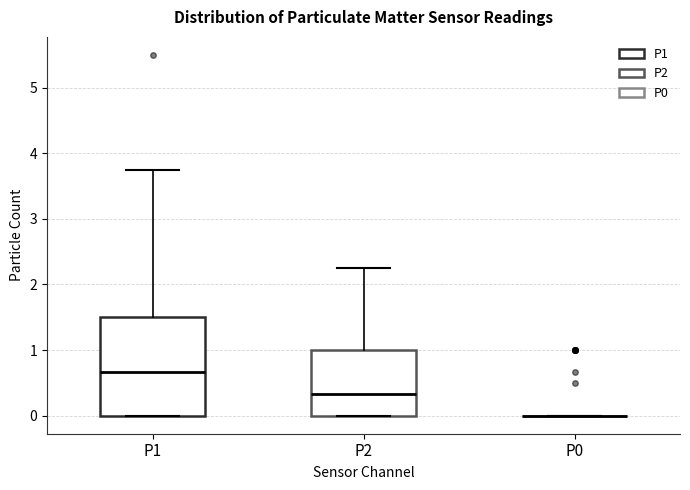

Reading left to right, transcribe this box plot: for each box, give where its median line is, the range the box spans, and where its two whiskers end, as read against the y-axis. The values are not printed on the chart, so give them approximately, as read against the axis.

P1: median 0.7, box 0.0 to 1.5, whiskers 0.0 to 3.8
P2: median 0.3, box 0.0 to 1.0, whiskers 0.0 to 2.3
P0: box collapsed to a line at 0.0, whiskers 0.0 to 0.0